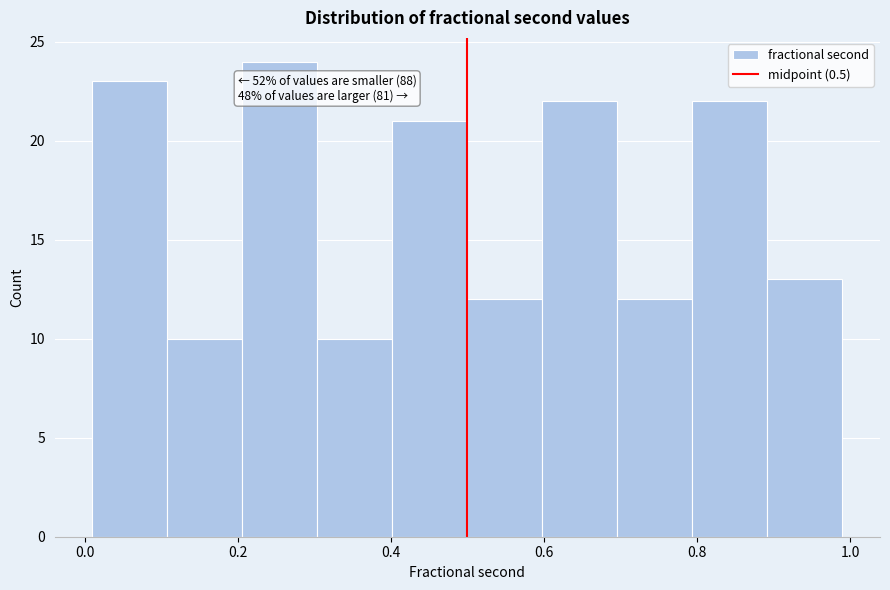

Which range on the x-axis has the tallest bar?

0.206 to 0.304